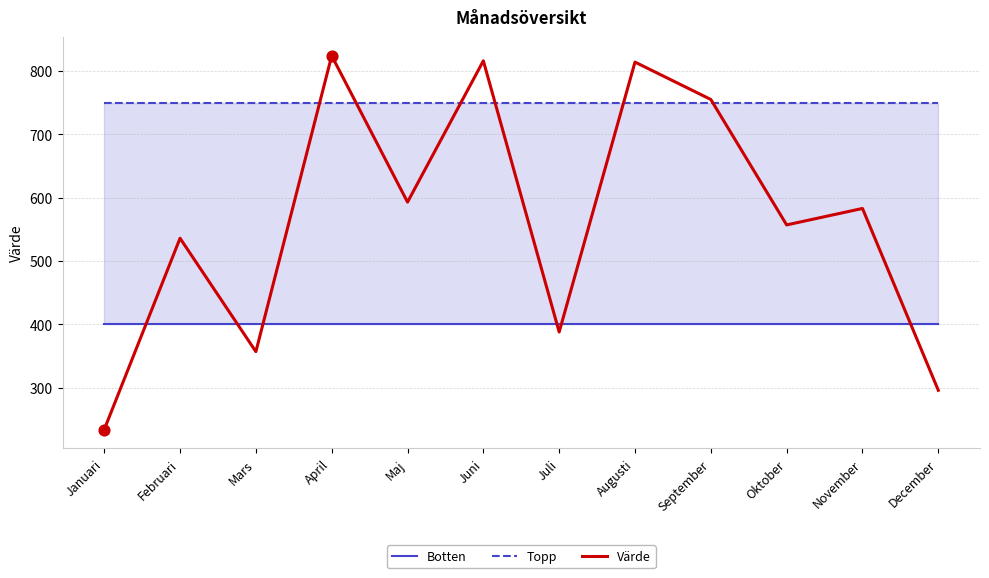

What is the total value across all series at April?

1974